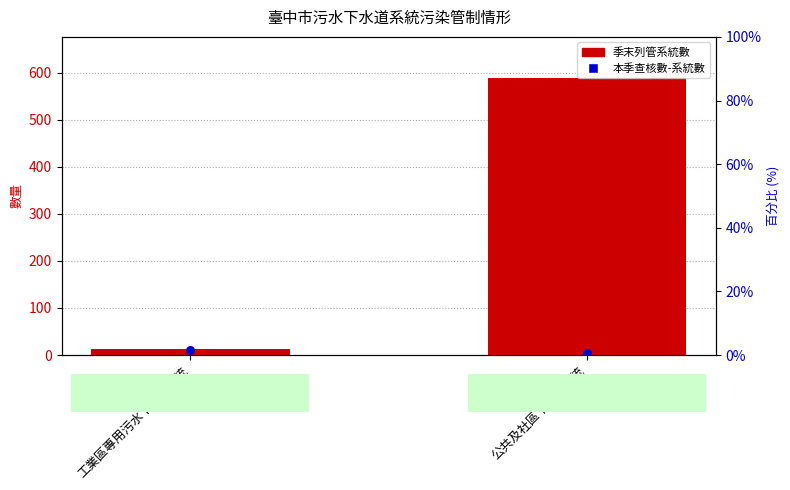

Which series has the largest Y range (max minus min)?

季末列管系統數